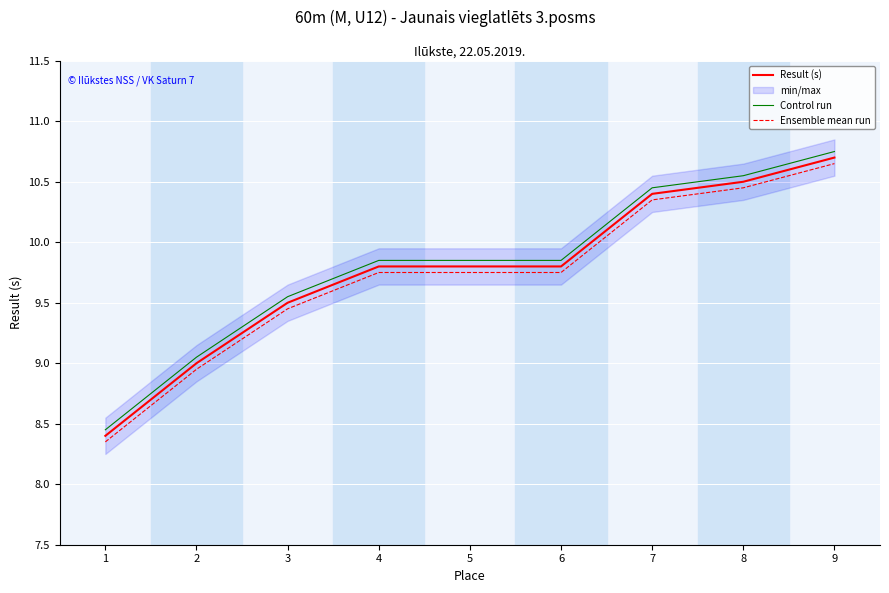

Reading left to right, extract all data points from this chart.

Result (s): 1=8.4	2=9.0	3=9.5	4=9.8	5=9.8	6=9.8	7=10.4	8=10.5	9=10.7
Control run: 1=8.5	2=9.1	3=9.6	4=9.9	5=9.9	6=9.9	7=10.5	8=10.6	9=10.8
Ensemble mean run: 1=8.3	2=8.9	3=9.4	4=9.8	5=9.8	6=9.8	7=10.3	8=10.4	9=10.6